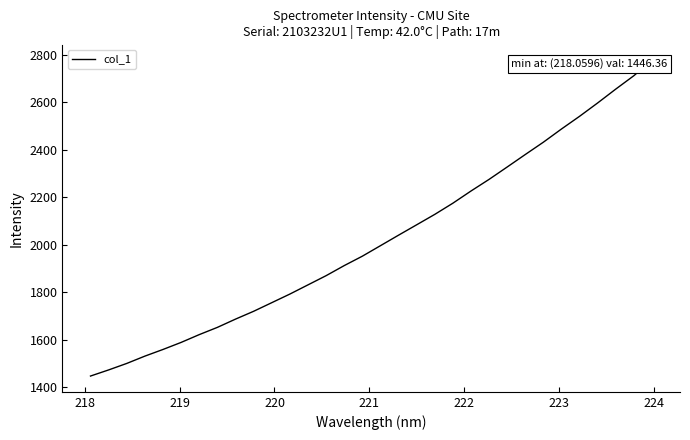

How many values are below 1995?

16